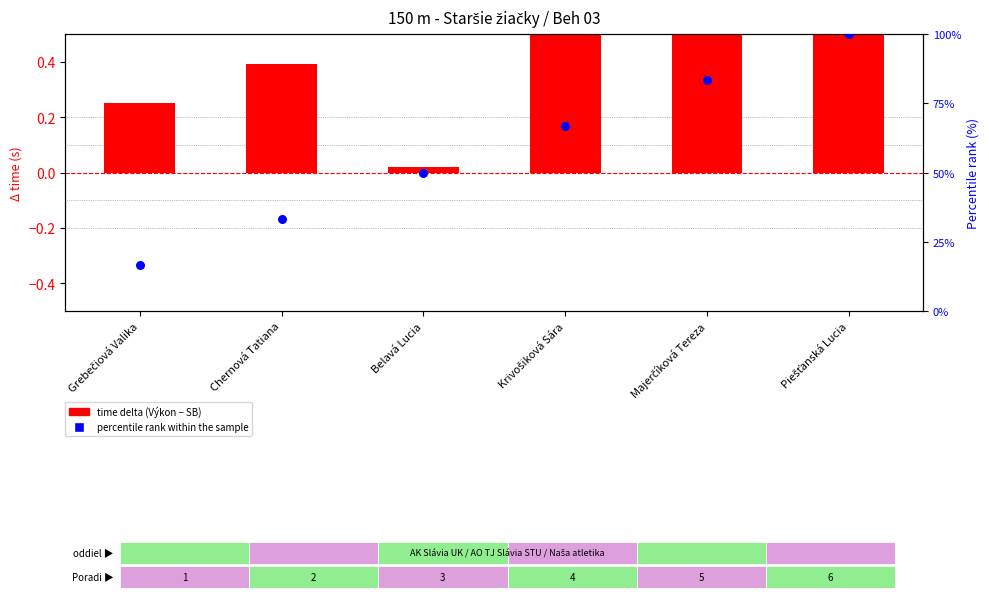

What are all the series names shown in the legend?

time delta (Výkon - SB), percentile rank within the sample